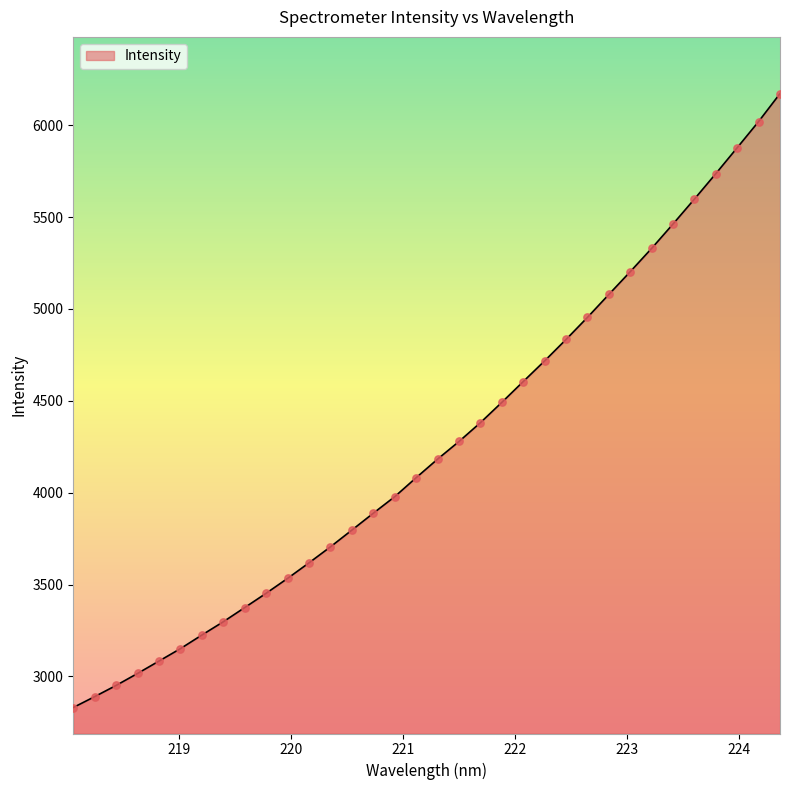

What is the maximum value shown in the chart?

6172.2